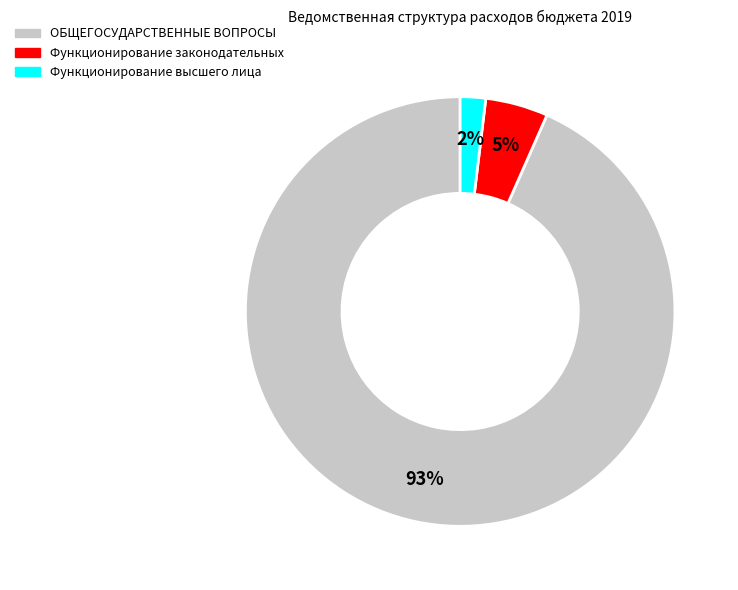

What is the smallest slice in the pie chart?

Функционирование высшего лица